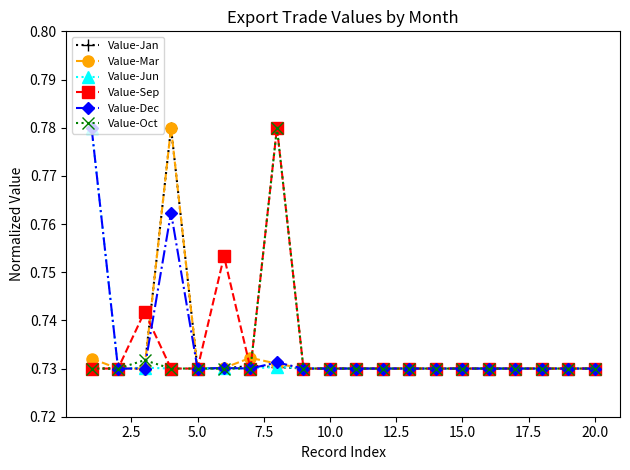

True or false: Value-Mar has more than 1 points higher than both neighbors.

True